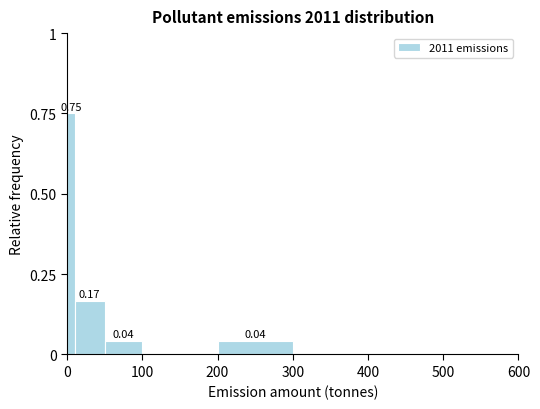

Around what value on the x-axis is the tallest bar? Give the approximate position of its centre, as read against the axis.

10